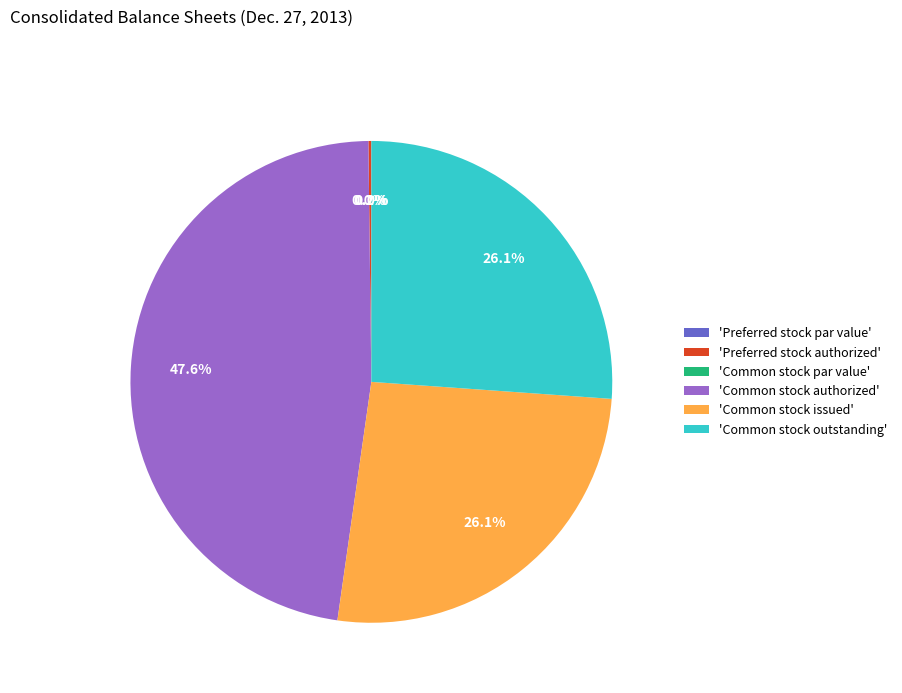

To the nearest percent, what percentage of the pie is Common stock issued?

26%